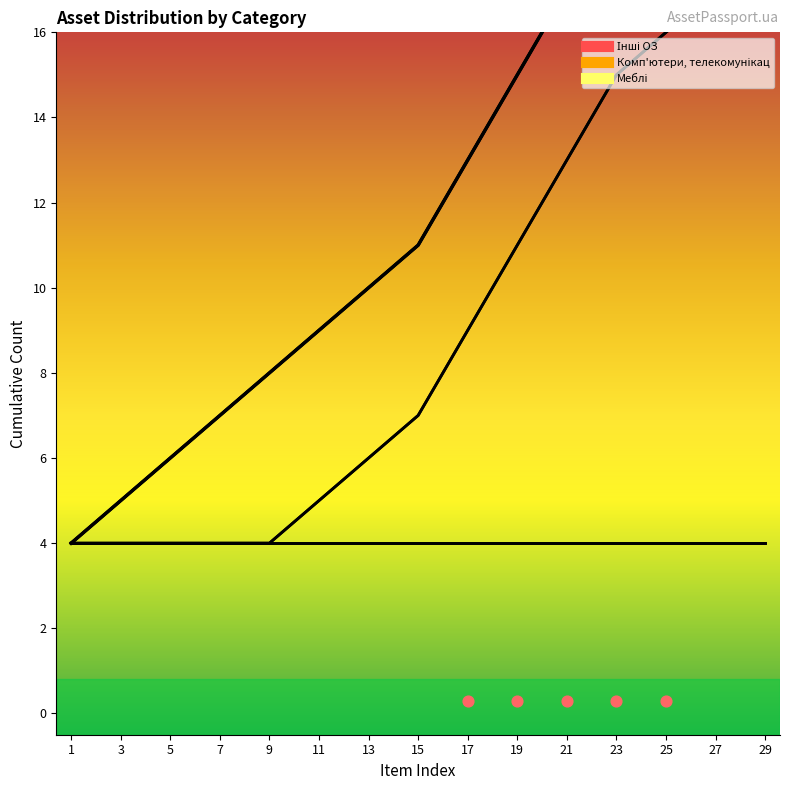

Which series has the widest spread of Y values?

Комп'ютери, телекомунікац